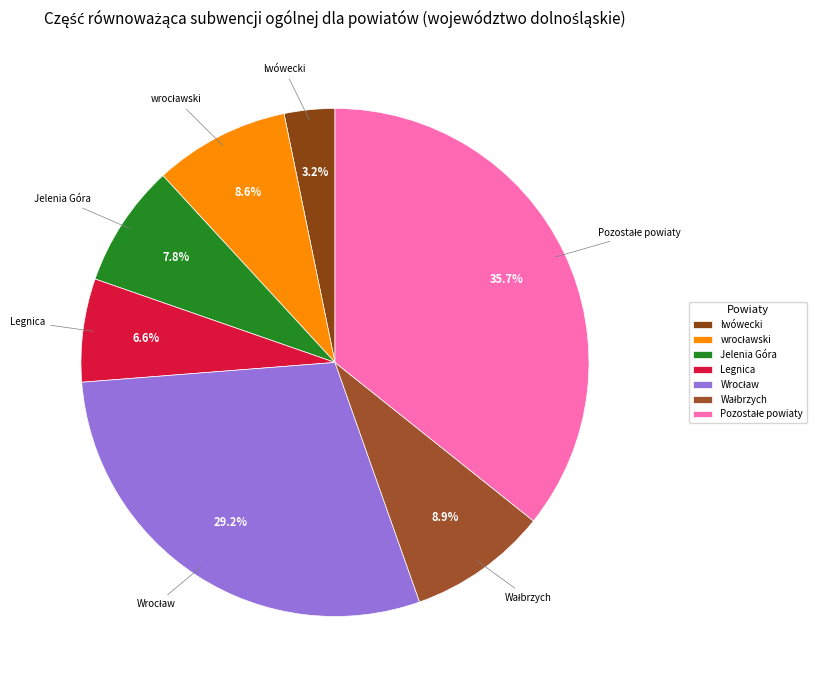

Is there any slice that represents more than half of the pie?

No